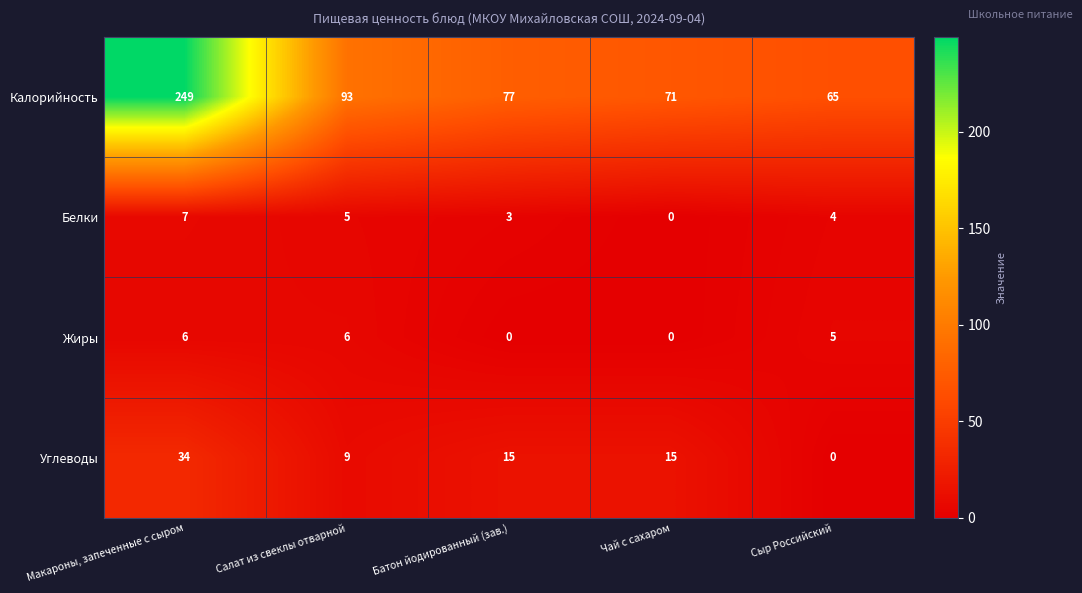

What is the spread (max minus min) of values at Сыр Российский?

65